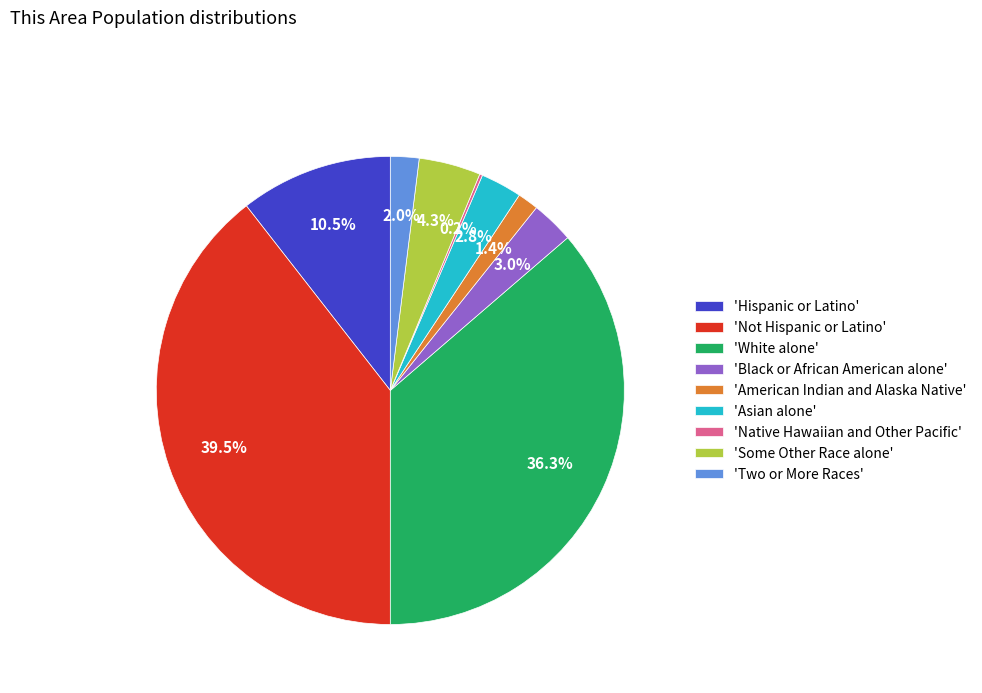

Which category has the biggest portion of the pie?

'Not Hispanic or Latino'